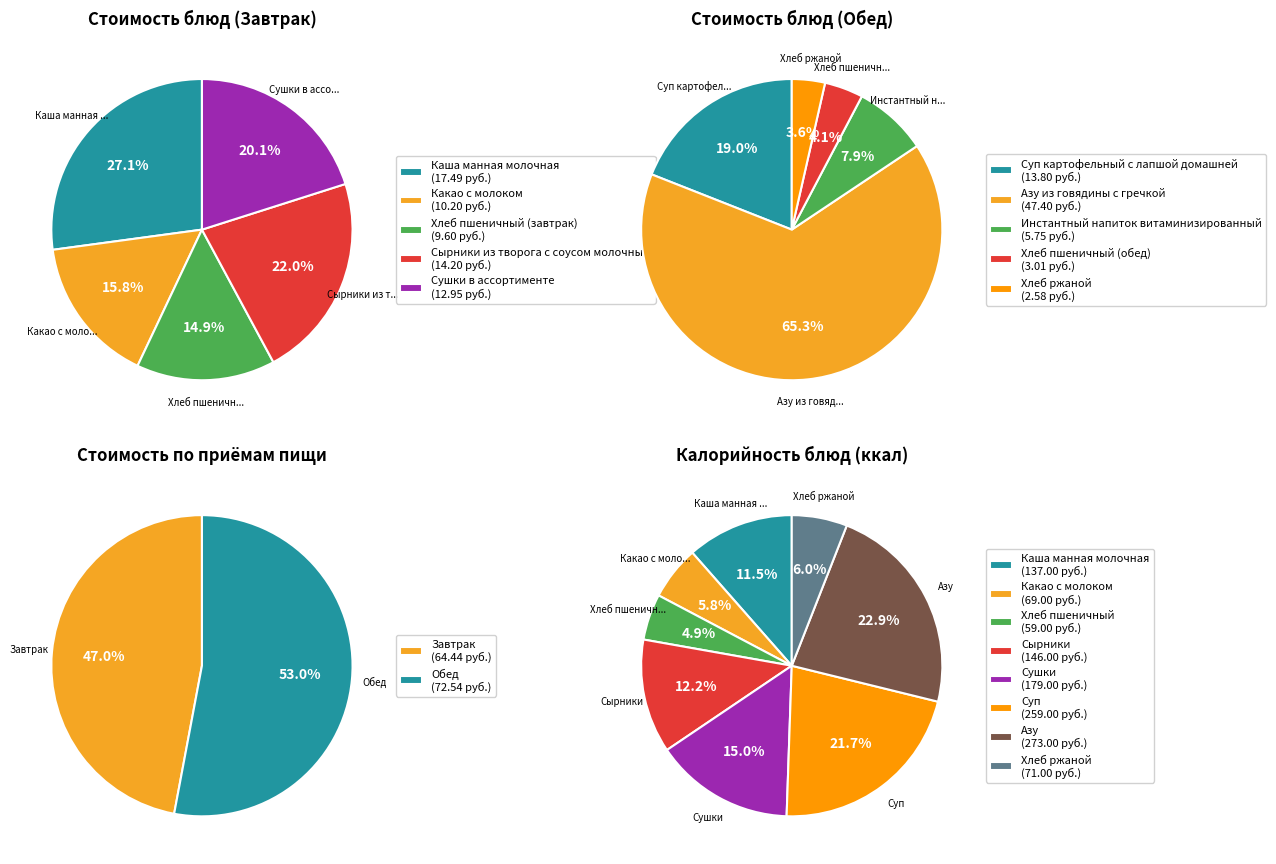

The Сушки в ассортименте slice represents 1% of the pie. True or false?

False